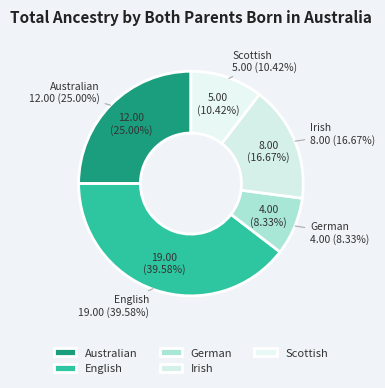

Is there a majority slice in this chart?

No